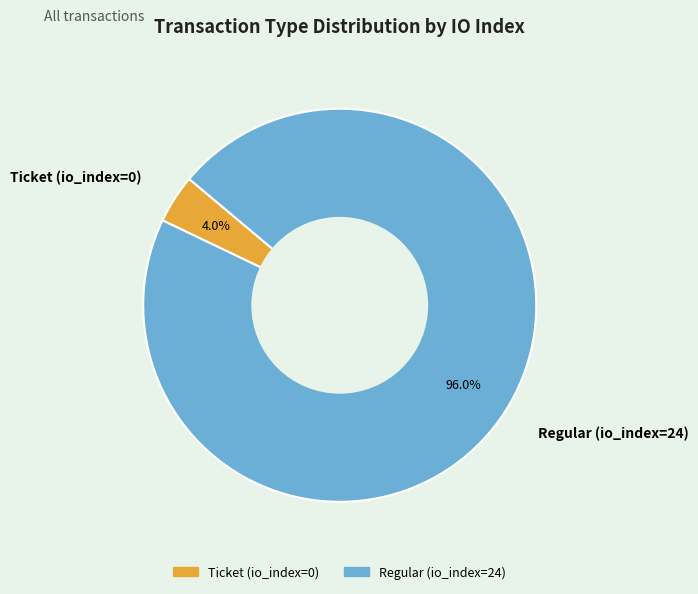

Count the number of slices in the pie.

2